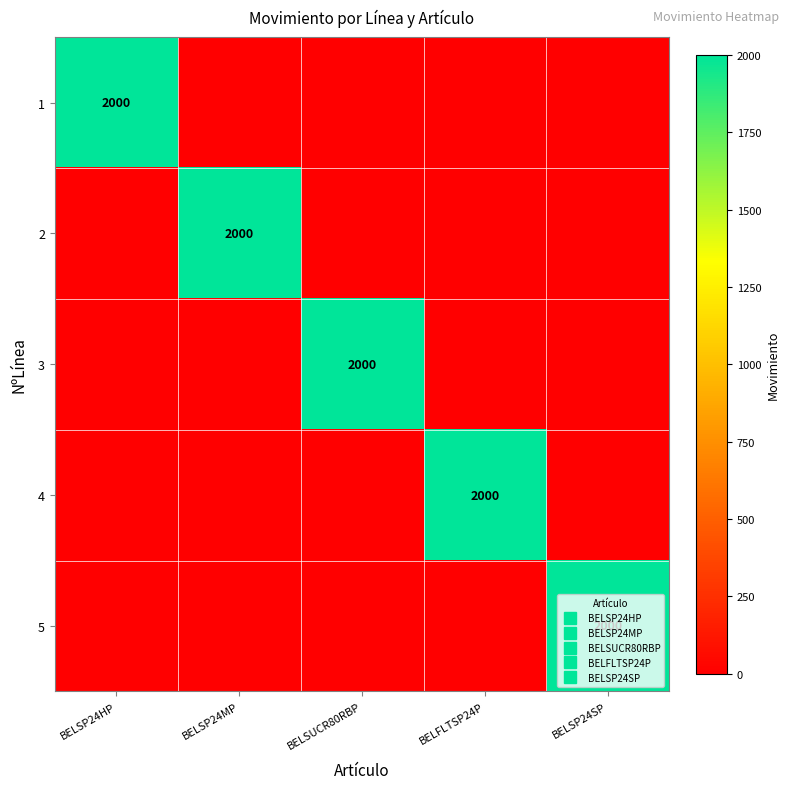

At which category is the sum across all series the highest?

BELSP24HP